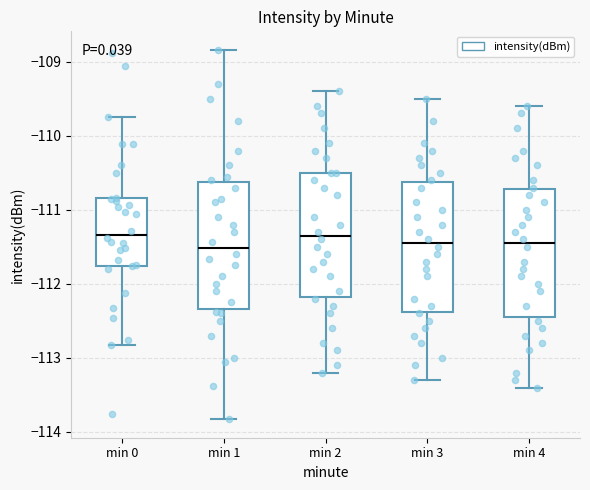

Where does the lower whisker of the box for min 2 end on the y-axis? The values are not printed on the chart, so give them approximately, as read against the axis.

-113.2